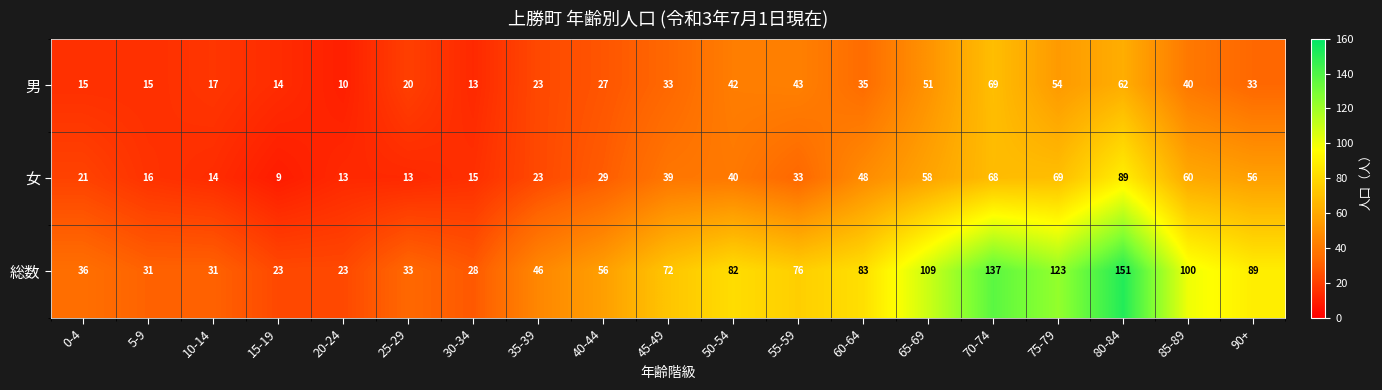

What is the difference between the maximum and minimum values in the 総数 series?

128